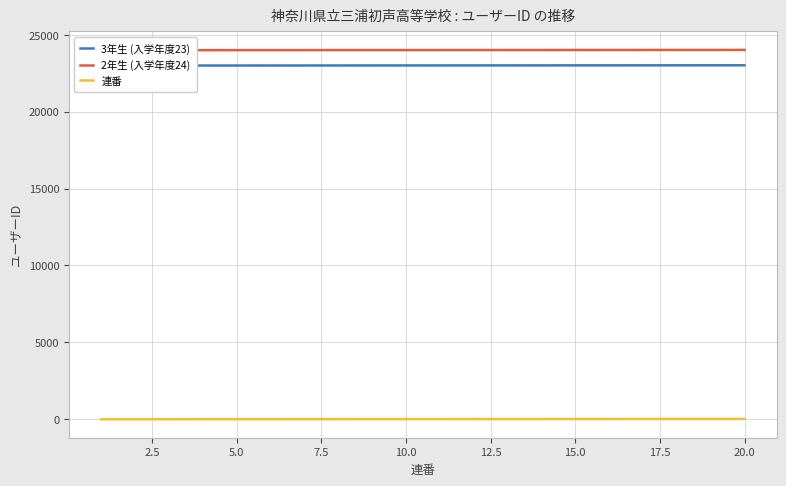

What are all the series names shown in the legend?

3年生 (入学年度23), 2年生 (入学年度24), 連番